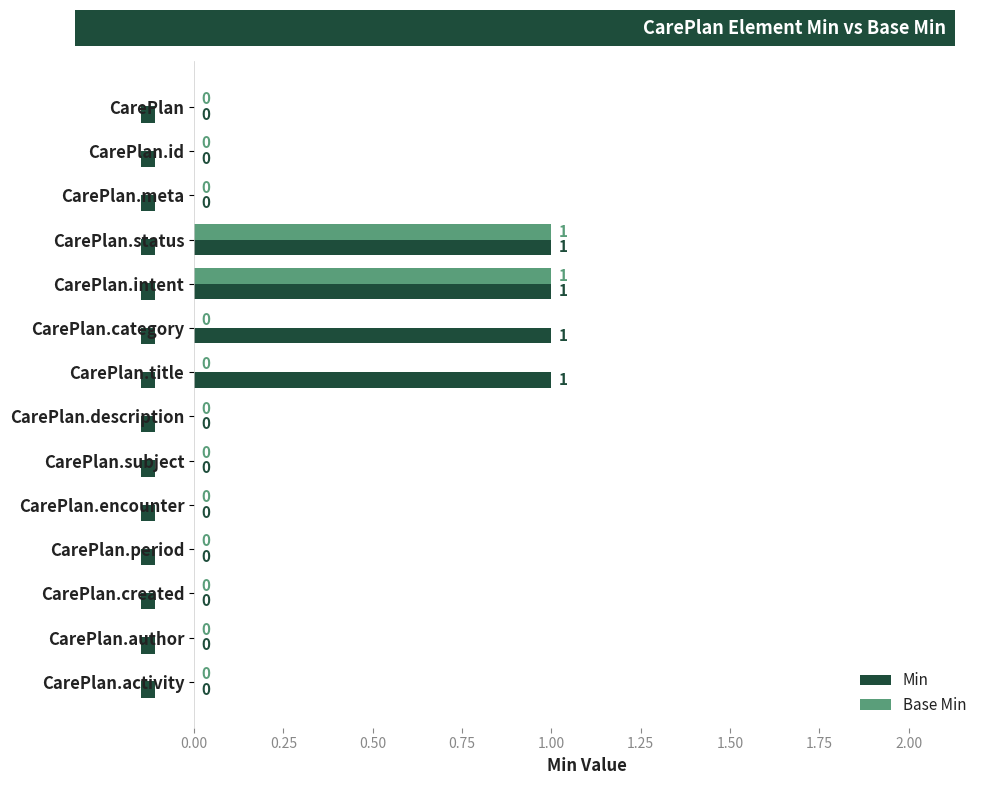

Between CarePlan.category and CarePlan.subject, which series saw the biggest shift?

Min